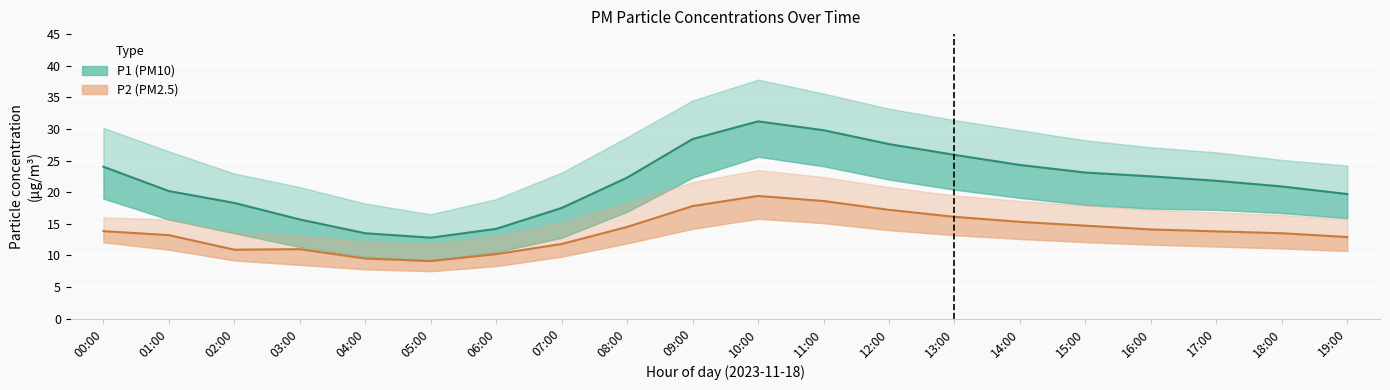

Rank the categories by P2 (PM2.5) value from highest to lowest.

10:00, 11:00, 09:00, 12:00, 13:00, 14:00, 15:00, 08:00, 16:00, 00:00, 17:00, 18:00, 01:00, 19:00, 07:00, 03:00, 02:00, 06:00, 04:00, 05:00